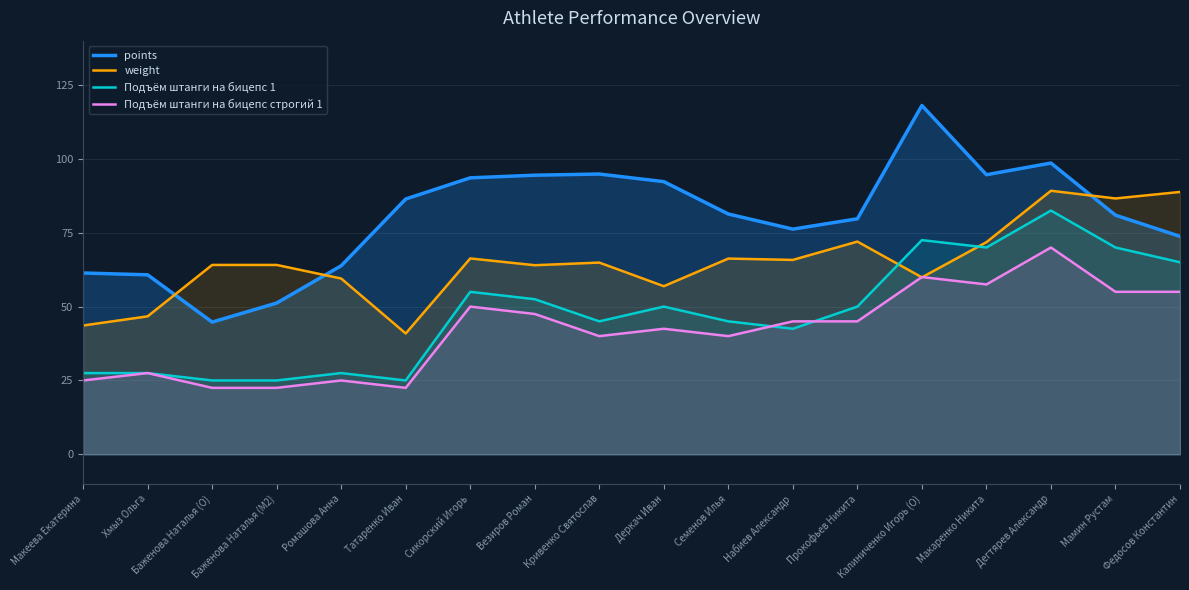

Is the value of Подъём штанги на бицепс 1 at Ромашова Анна greater than the value of weight at Татаренко Иван?

No